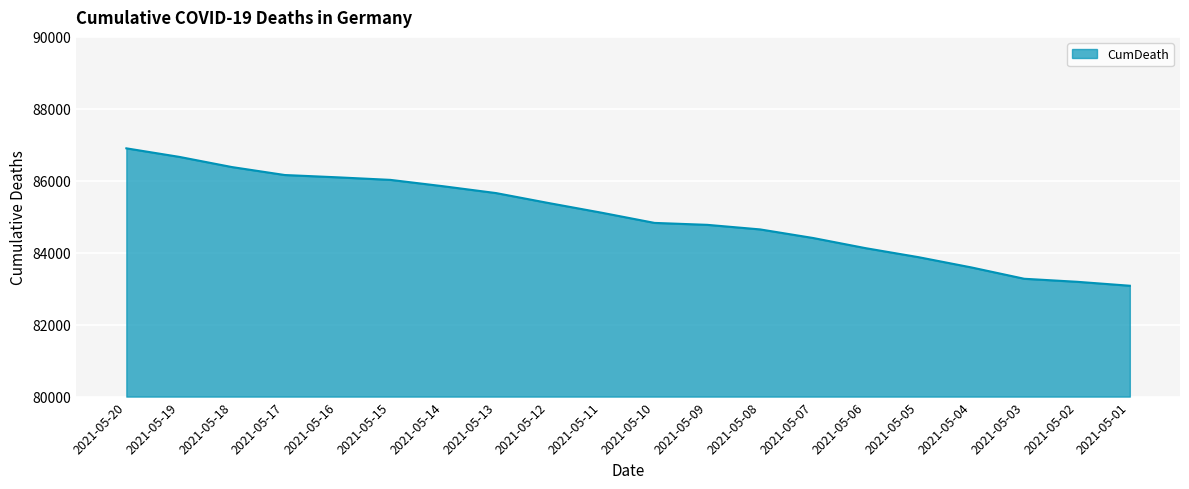

Which has a higher value, 2021-05-03 or 2021-05-19?

2021-05-19